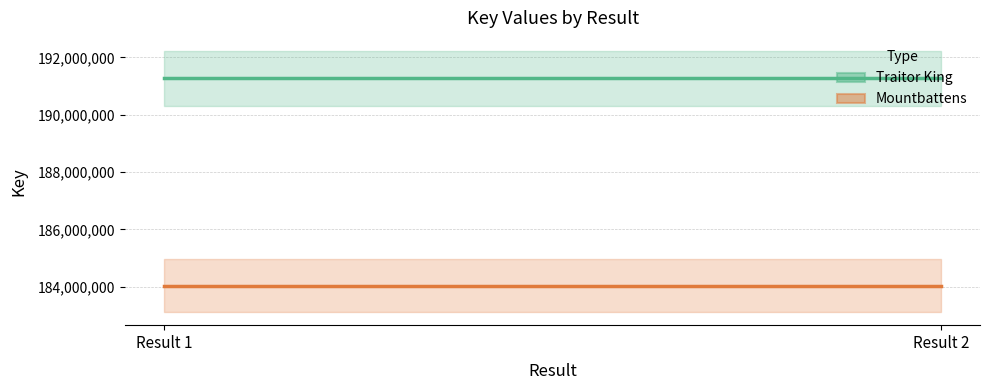

Reading left to right, list all the values displayed in this chart.

Traitor King: 191269398	191269398
Mountbattens: 184036815	184036815